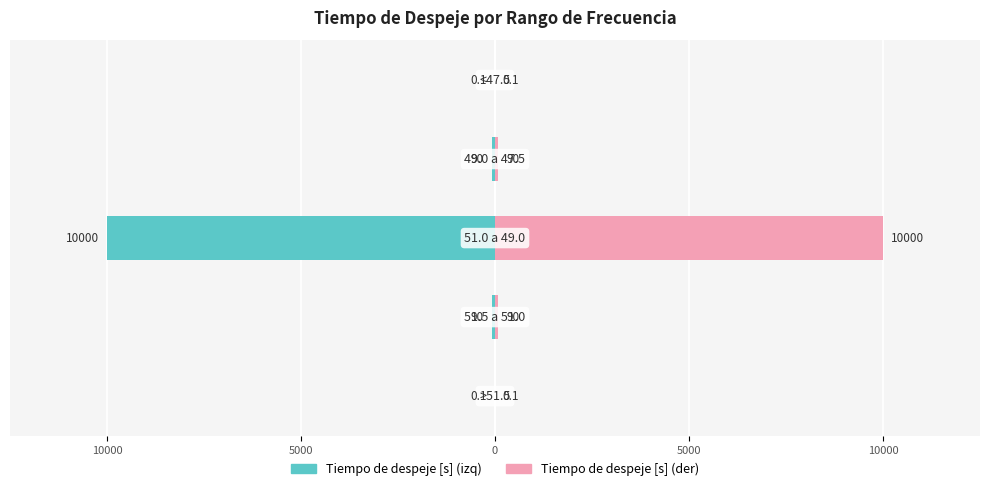

Reading left to right, what are all the values shown in this chart?

Tiempo de despeje [s]: 15000=-0.1	10000=-90.0	5000=-10000.0	0=-90.0	5000=-0.1
Tiempo de despeje [s] (ref): 15000=0.1	10000=90.0	5000=10000.0	0=90.0	5000=0.1